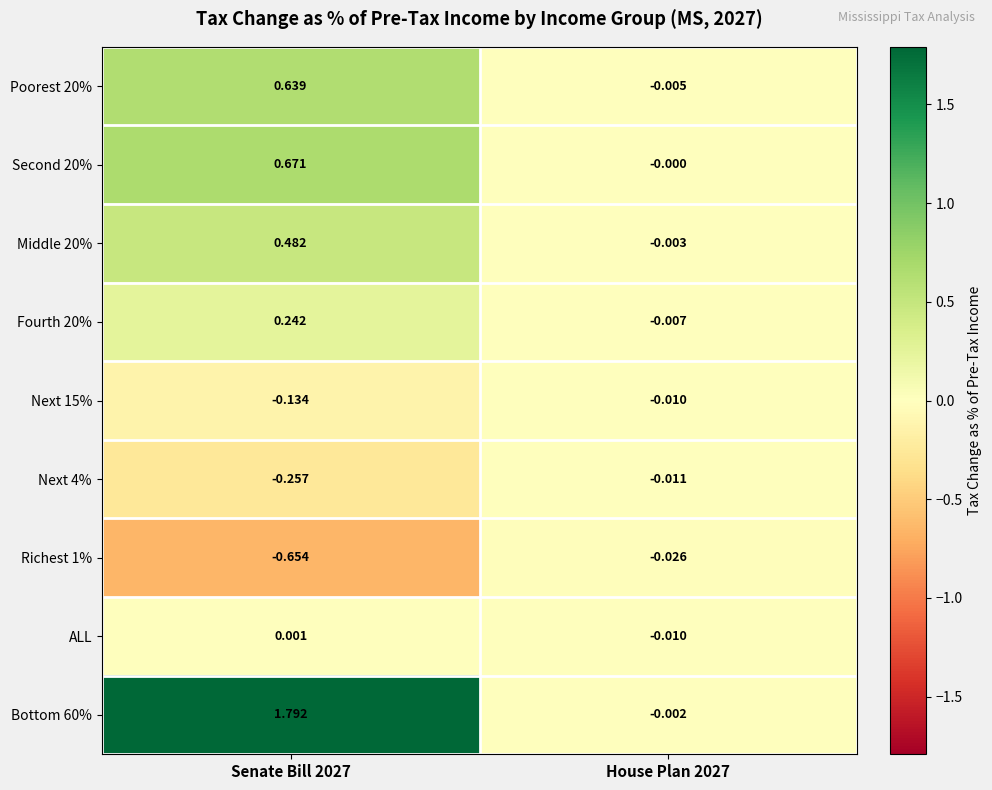

Count the number of data series in this chart.

9